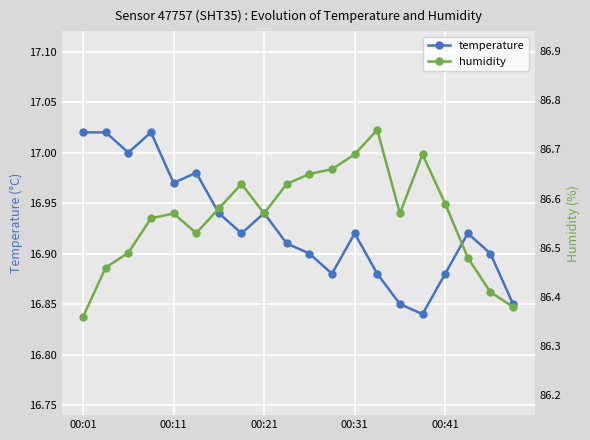

What is the sum of all humidity values?

1731.2